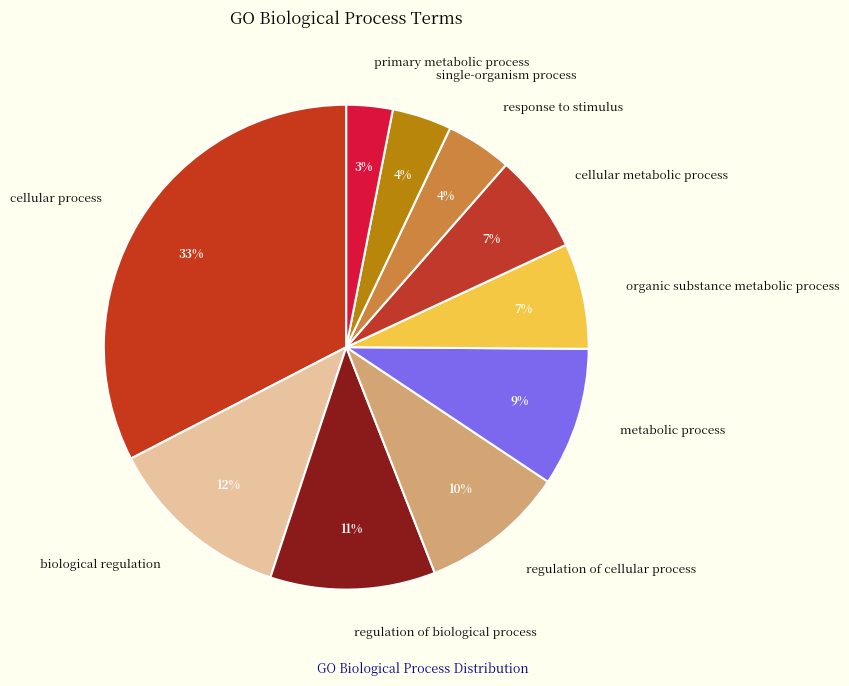

Which category has the biggest portion of the pie?

cellular process